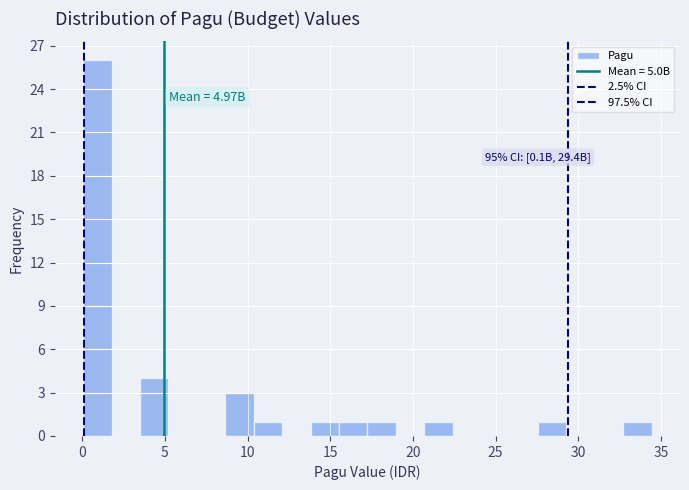

Around what value on the x-axis is the tallest bar? Give the approximate position of its centre, as read against the axis.

1.0